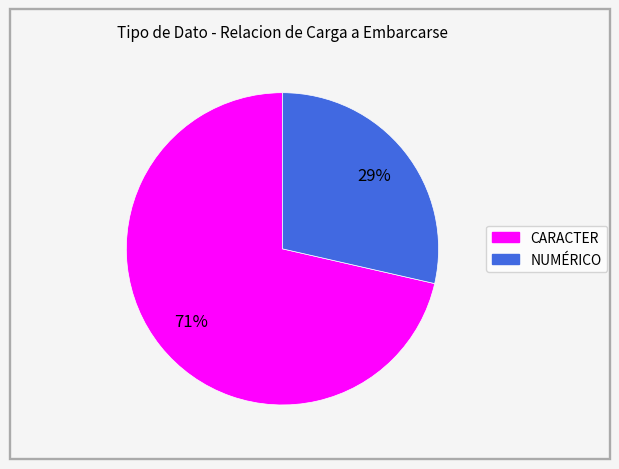

Which category accounts for the majority?

CARACTER